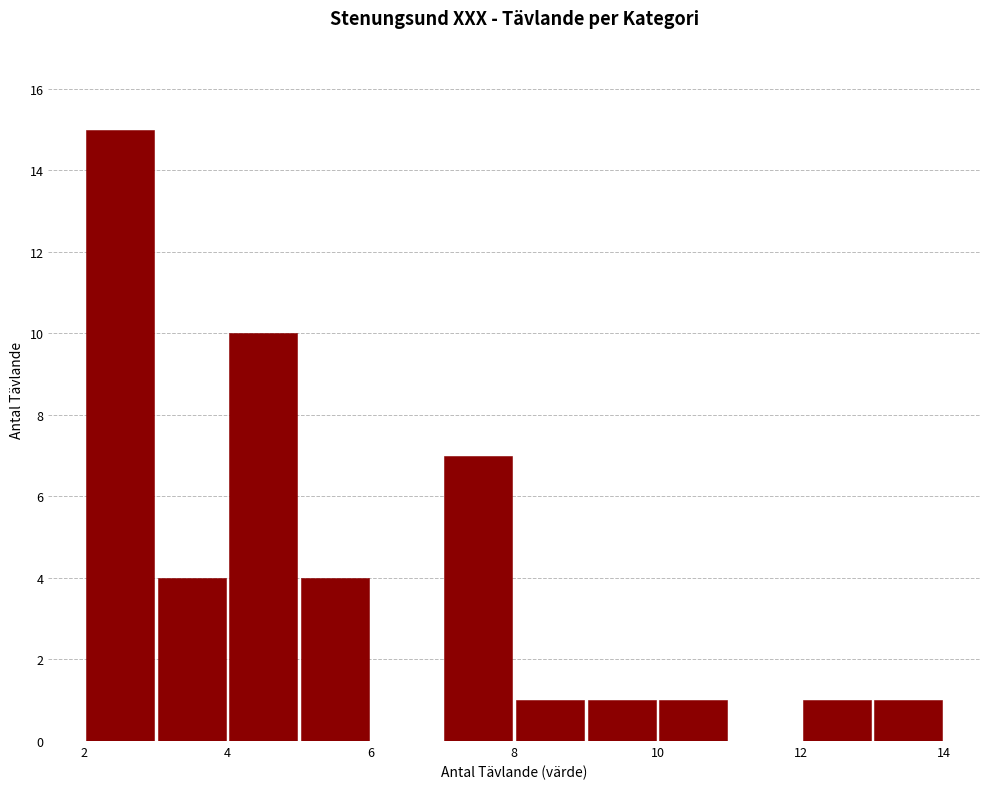

What is the height of the bar covering 3 to 4 on the x-axis? The values are not printed on the chart, so give them approximately, as read against the axis.

4